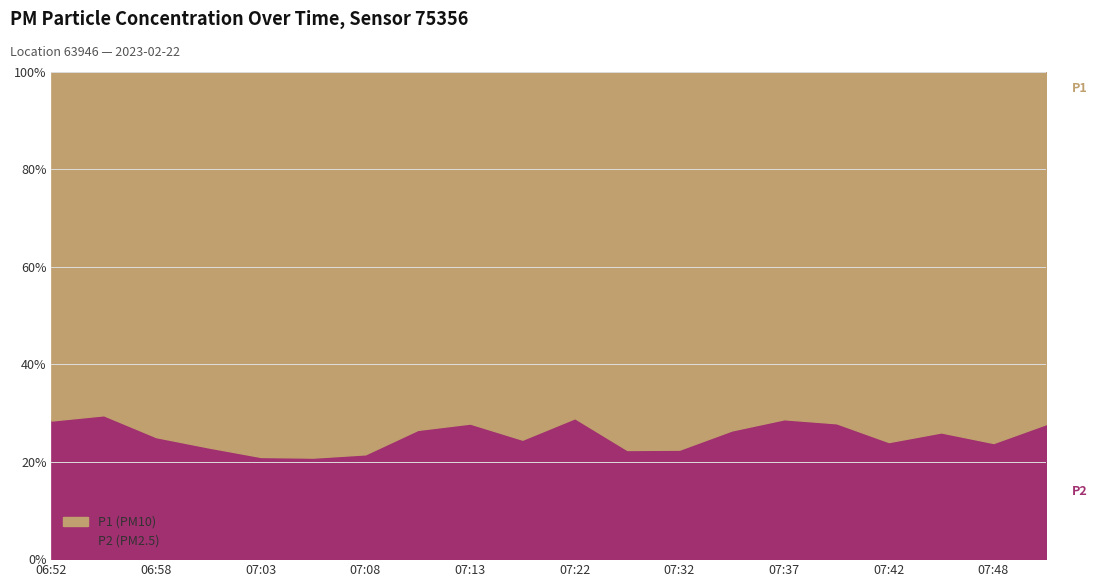

What are all the series names shown in the legend?

P1, P2